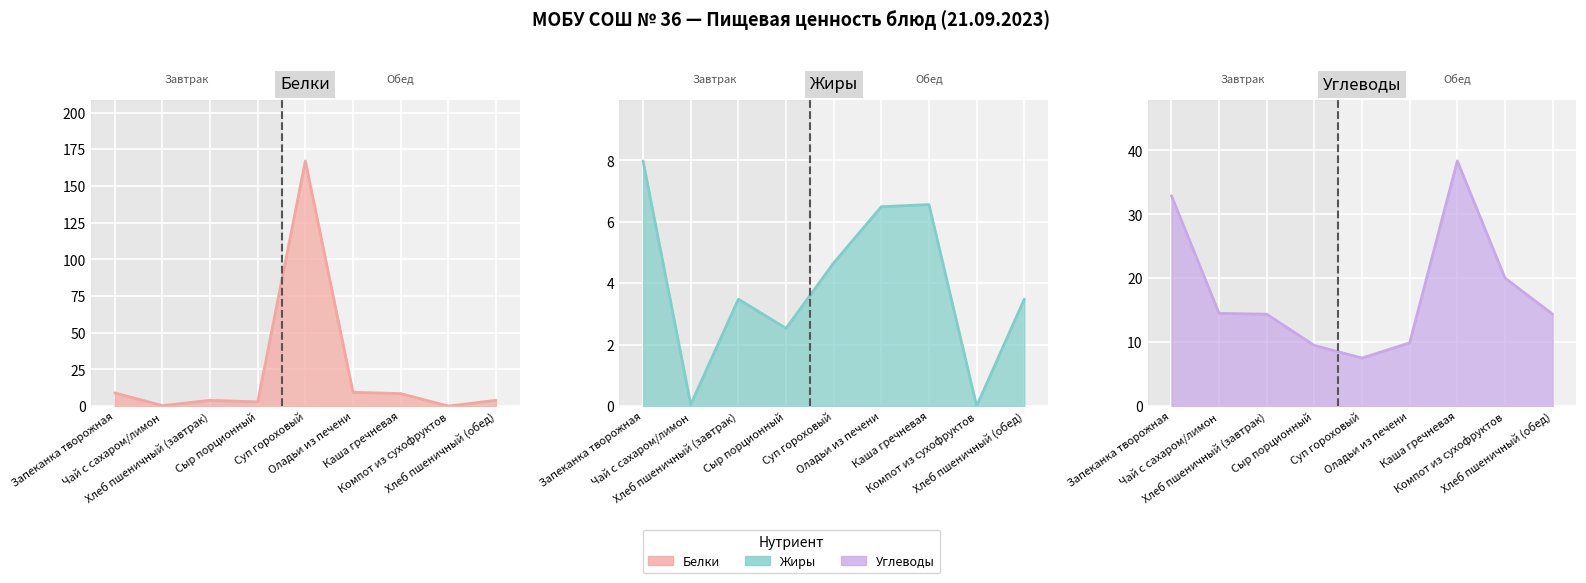

What is the sum of all Углеводы values?

161.4